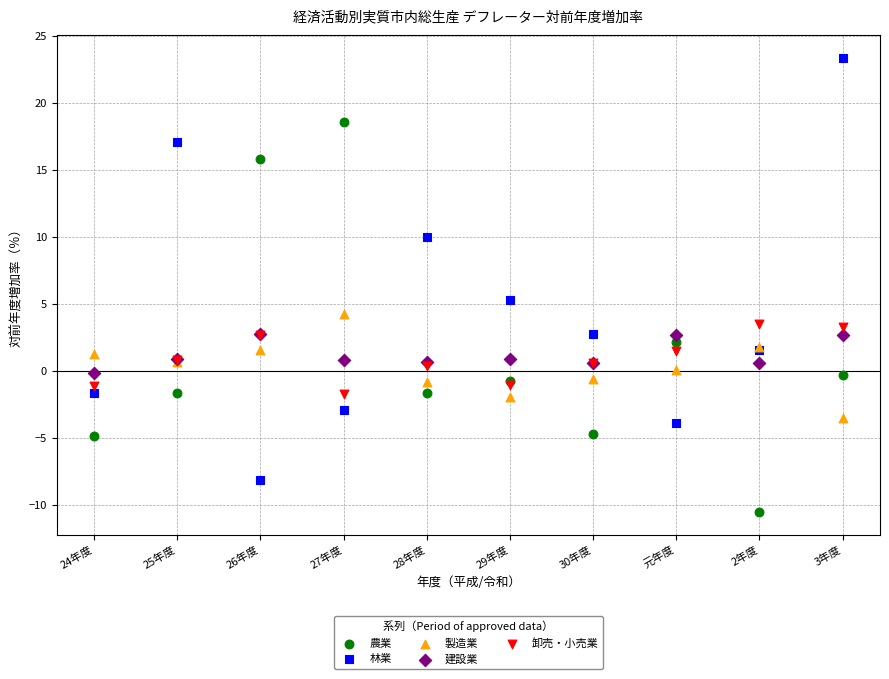

Across all series, what Y value is closest to 6?

5.3